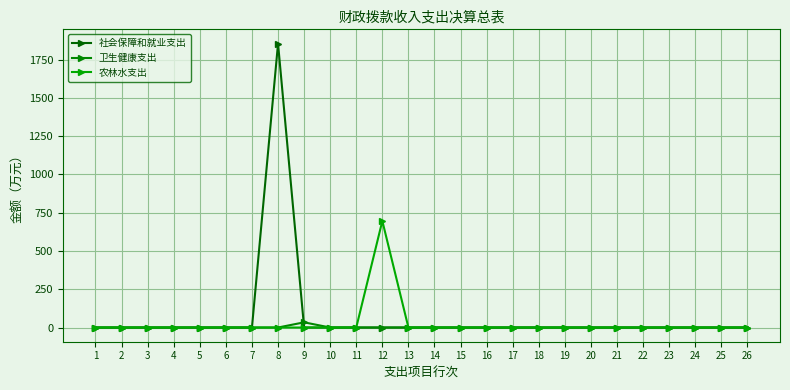

Reading left to right, extract all data points from this chart.

社会保障和就业支出: 1=0.0	2=0.0	3=0.0	4=0.0	5=0.0	6=0.0	7=0.0	8=1855.7	9=0.0	10=0.0	11=0.0	12=0.0	13=0.0	14=0.0	15=0.0	16=0.0	17=0.0	18=0.0	19=0.0	20=0.0	21=0.0	22=0.0	23=0.0	24=0.0	25=0.0	26=0.0
卫生健康支出: 1=0.0	2=0.0	3=0.0	4=0.0	5=0.0	6=0.0	7=0.0	8=0.0	9=33.9	10=0.0	11=0.0	12=0.0	13=0.0	14=0.0	15=0.0	16=0.0	17=0.0	18=0.0	19=0.0	20=0.0	21=0.0	22=0.0	23=0.0	24=0.0	25=0.0	26=0.0
农林水支出: 1=0.0	2=0.0	3=0.0	4=0.0	5=0.0	6=0.0	7=0.0	8=0.0	9=0.0	10=0.0	11=0.0	12=696.5	13=0.0	14=0.0	15=0.0	16=0.0	17=0.0	18=0.0	19=0.0	20=0.0	21=0.0	22=0.0	23=0.0	24=0.0	25=0.0	26=0.0